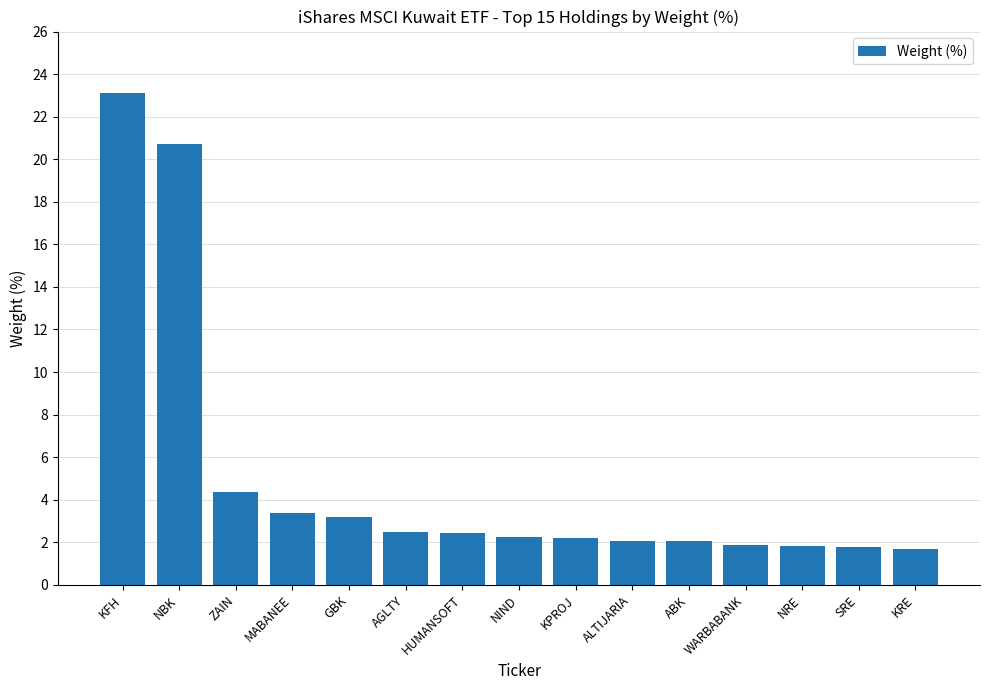

Which category has the highest value across all series?

KFH